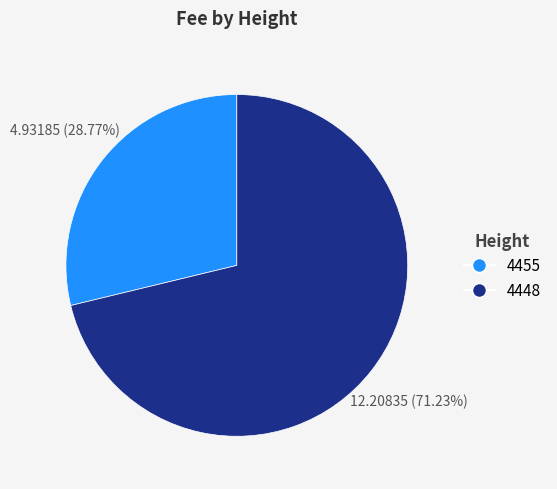

To the nearest percent, what percentage of the pie is 4455?

29%